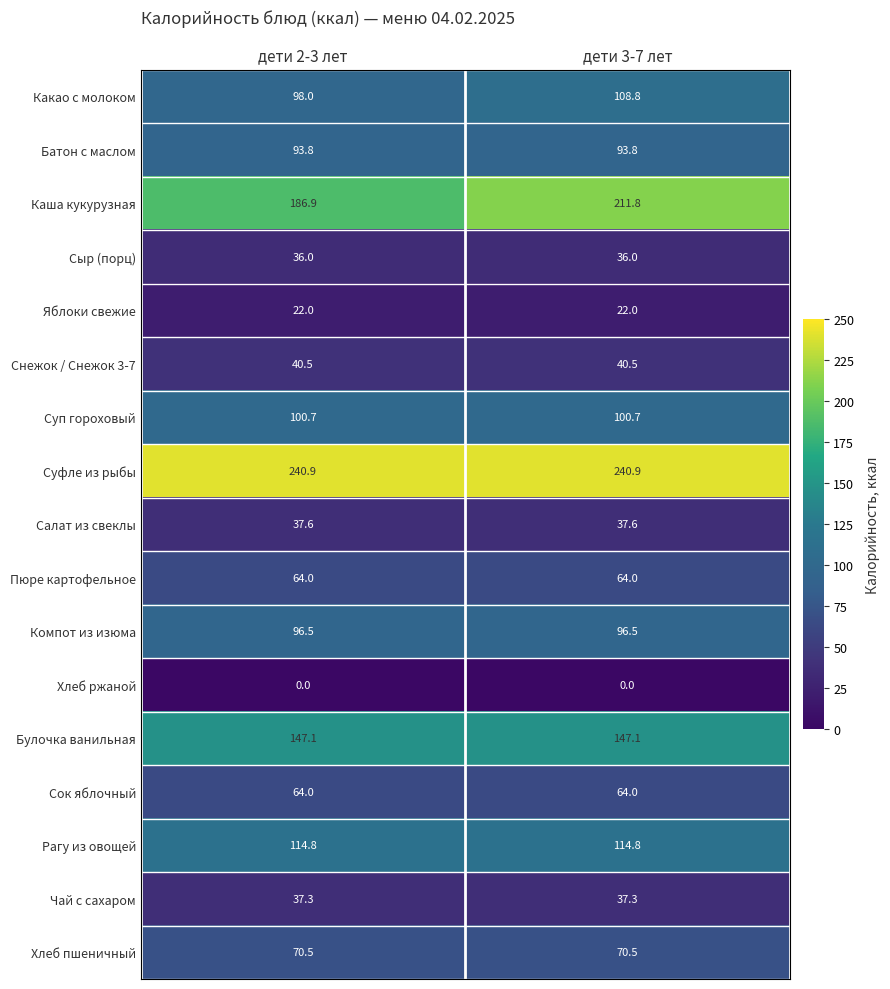

What is the spread (max minus min) of values at дети 3-7 лет?

240.9